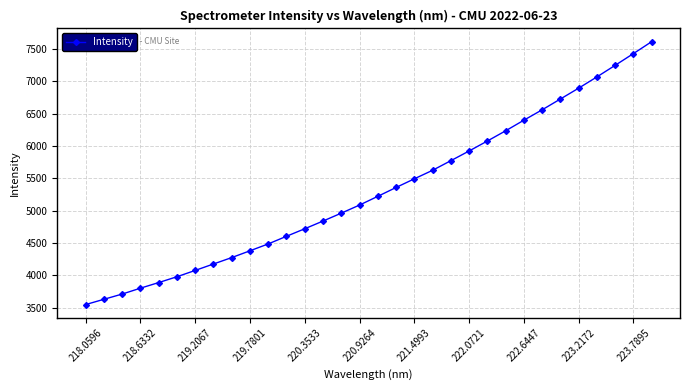

What is the value of the 9th point from the left?

4274.6